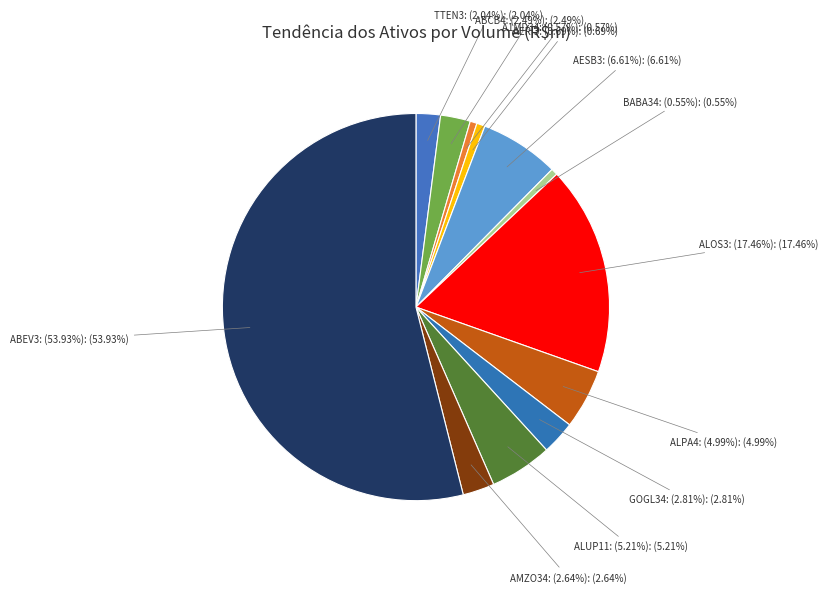

Combined, do ALUP11 and A1MD34 account for over 50%?

No